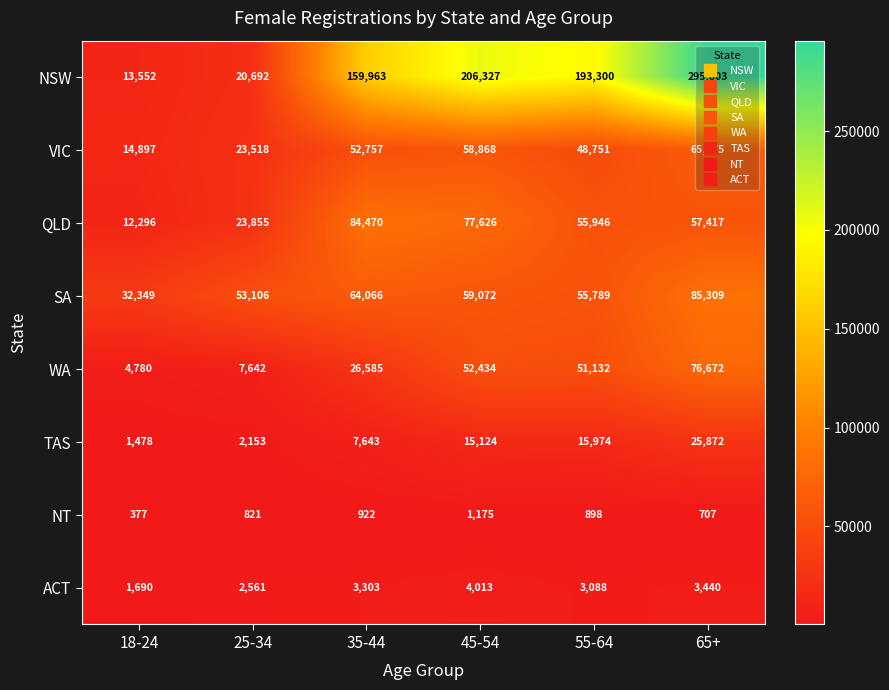

Which series has the largest total across all categories?

NSW